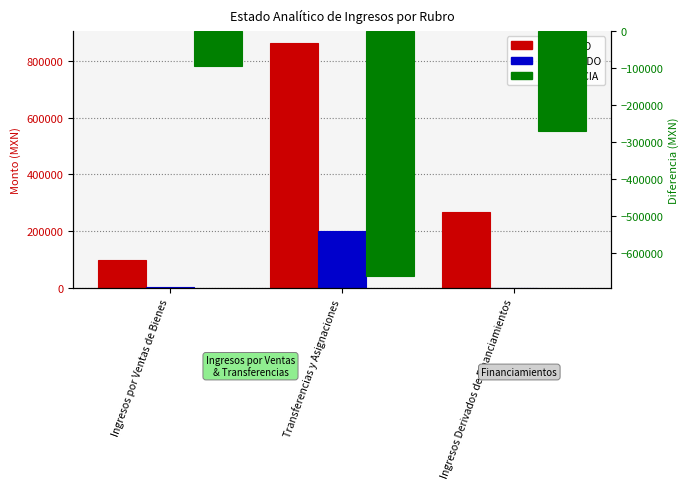

Between Ingresos por Ventas de Bienes and Transferencias y Asignaciones, which series saw the biggest shift?

ESTIMADO